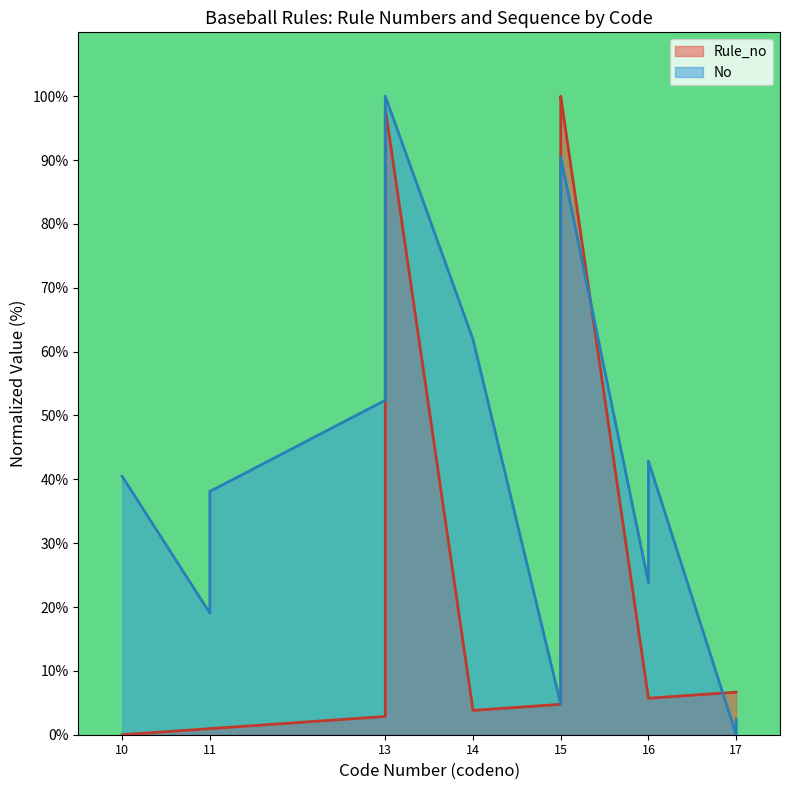

What is the sum of all No values?

828.6